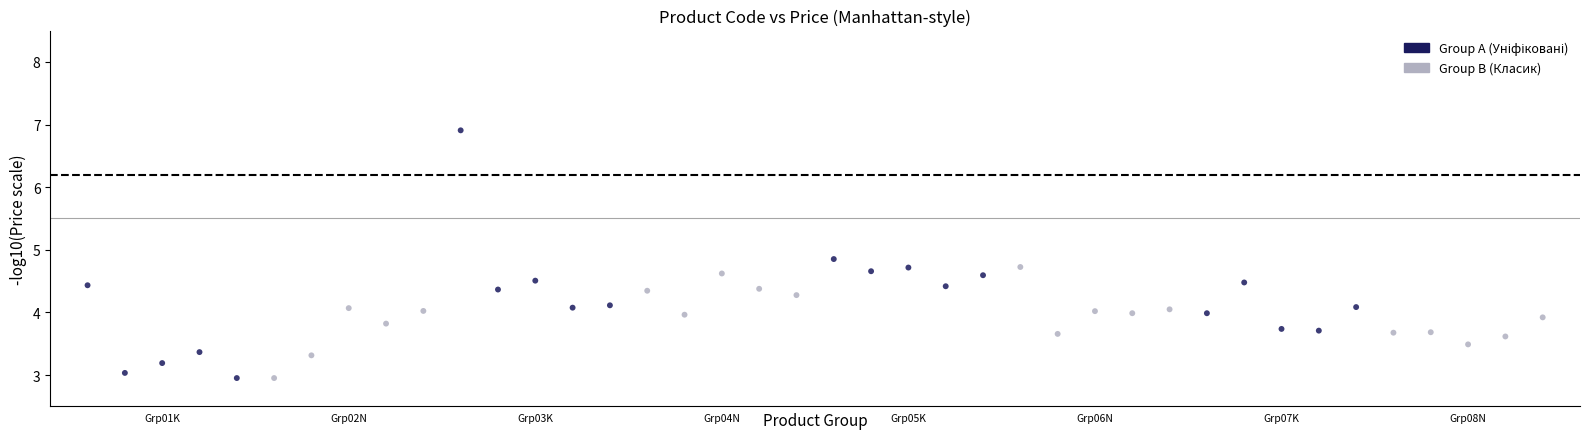

What is the range of Y values (max minus min)?

4.0